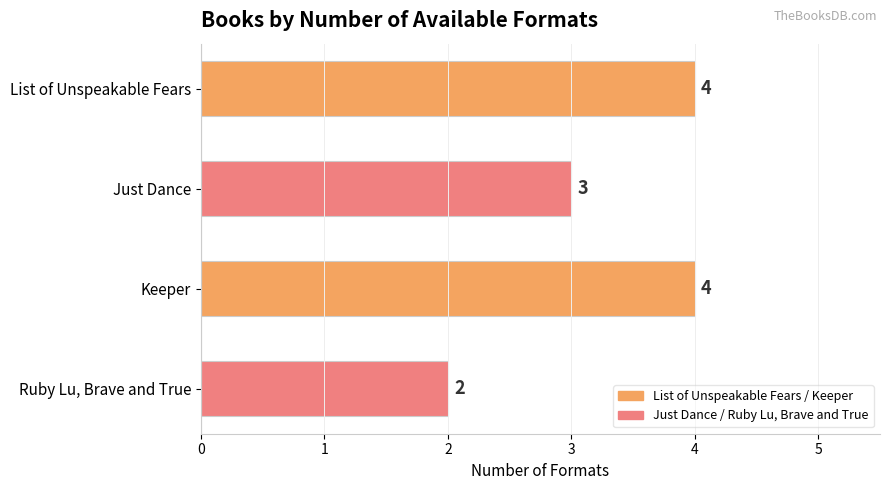

What is the smallest value displayed?

2